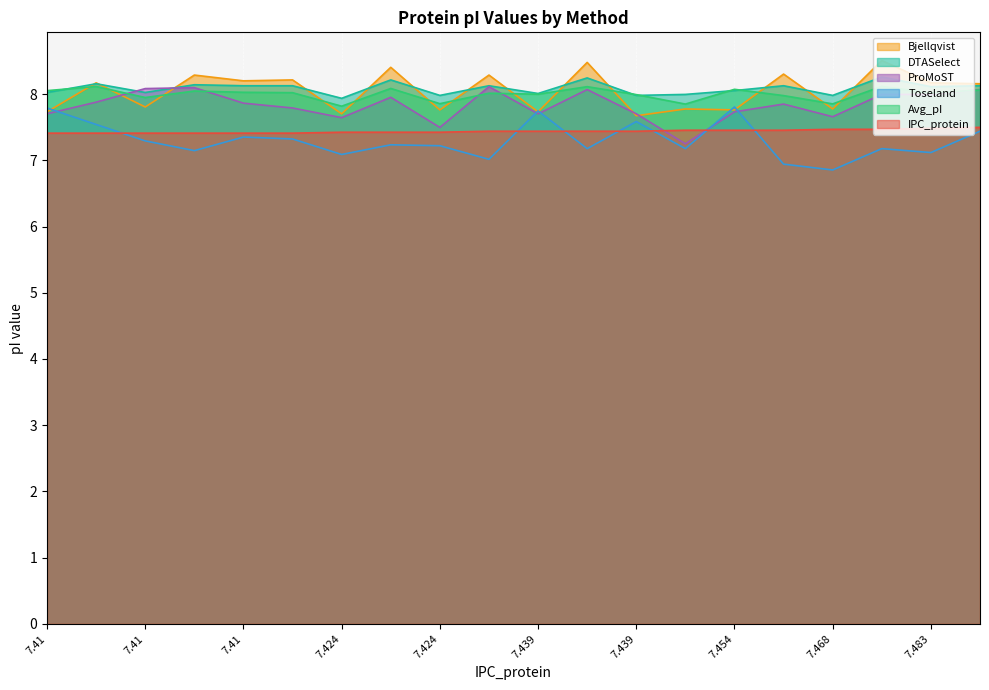

True or false: IPC_protein has more than 1 interior local peaks.

False